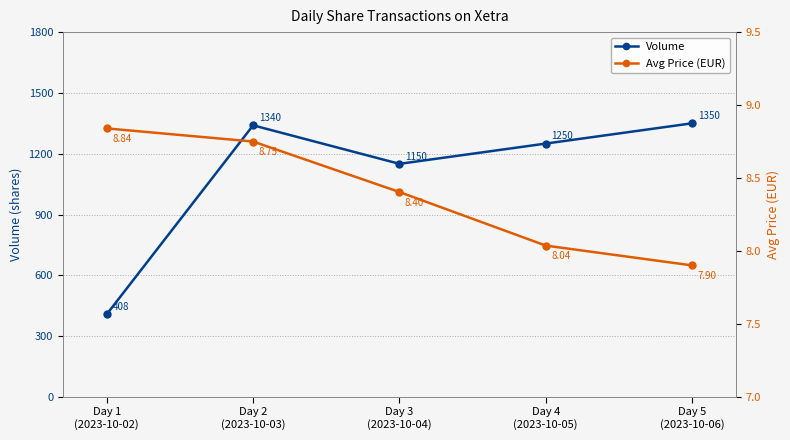

The value of Avg Price (EUR) at Day 5
(2023-10-06) is 7.9. True or false?

True